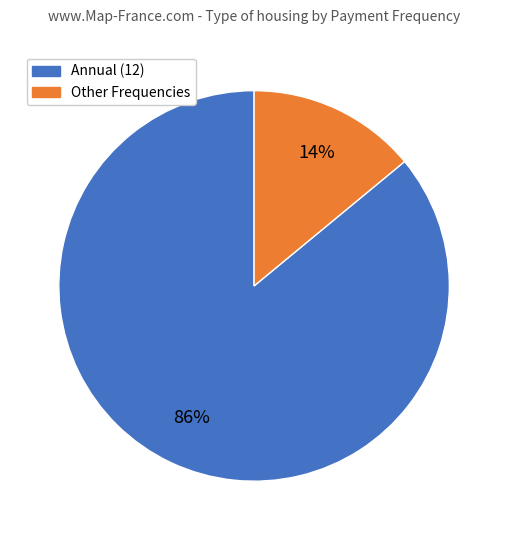

Is there a majority slice in this chart?

Yes